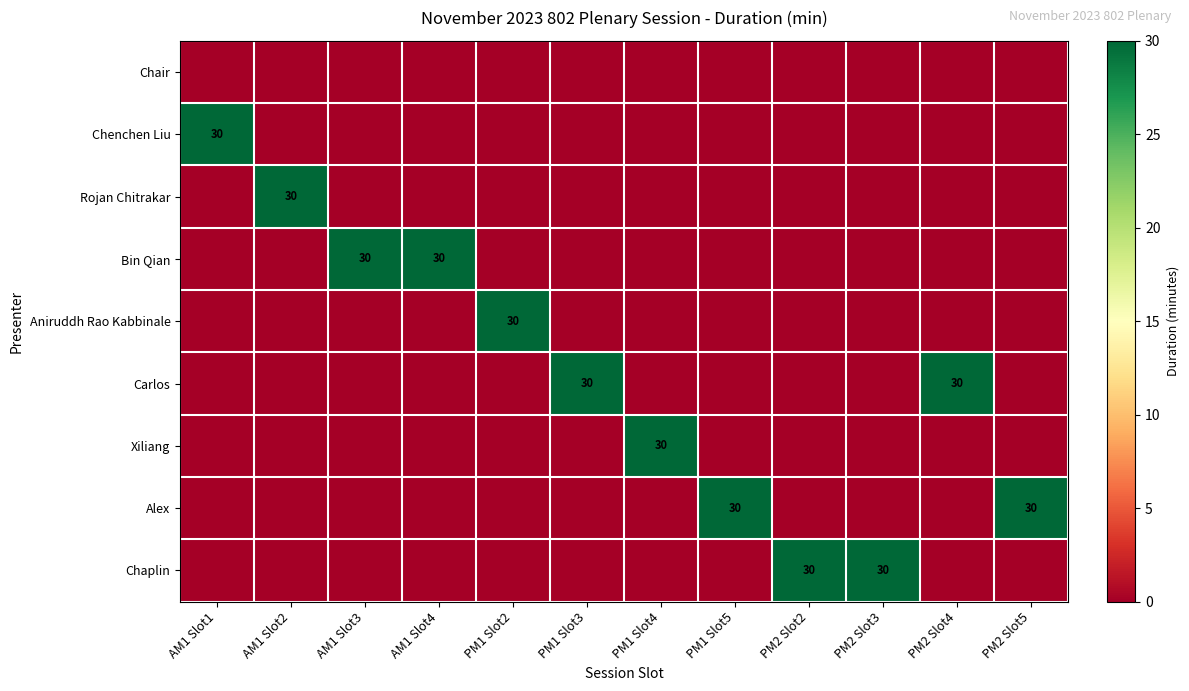

The value of Aniruddh Rao Kabbinale at PM1 Slot2 is 42. True or false?

False